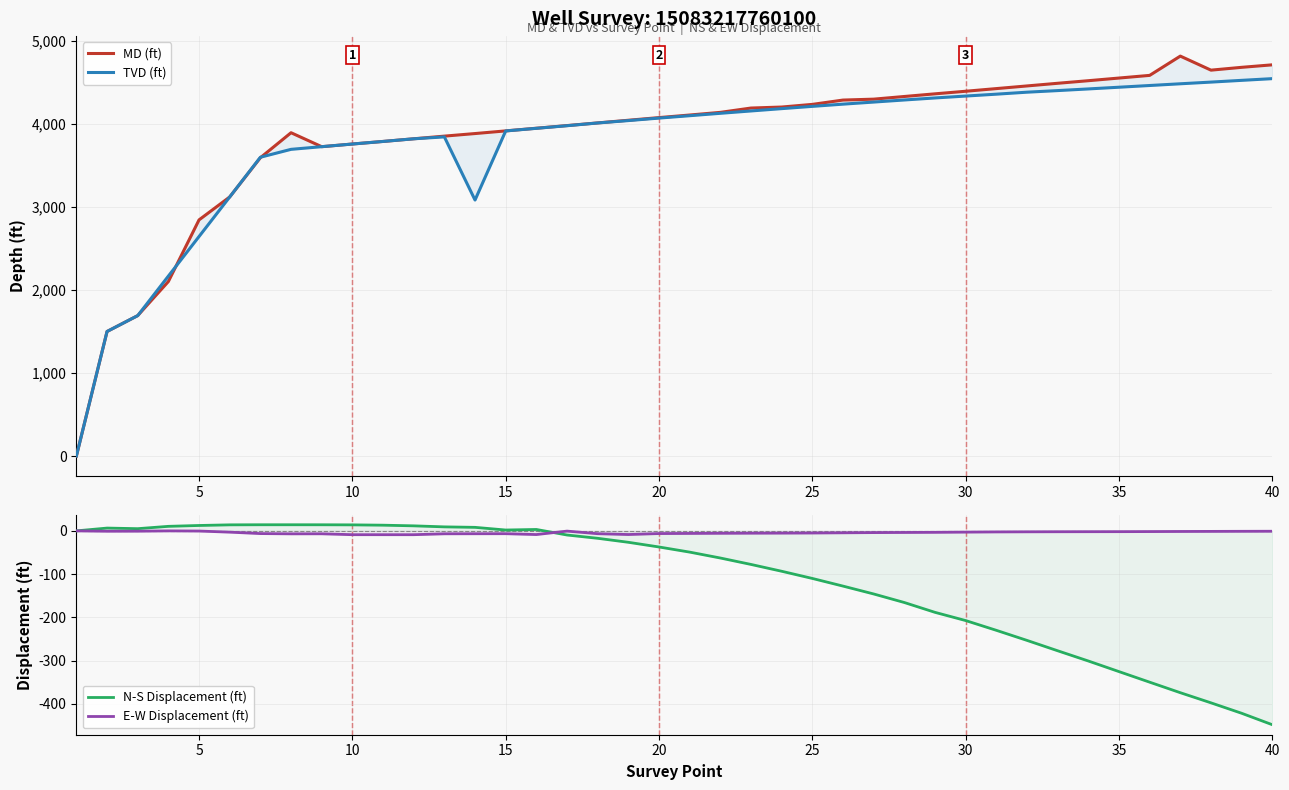

How many series are shown in this chart?

4